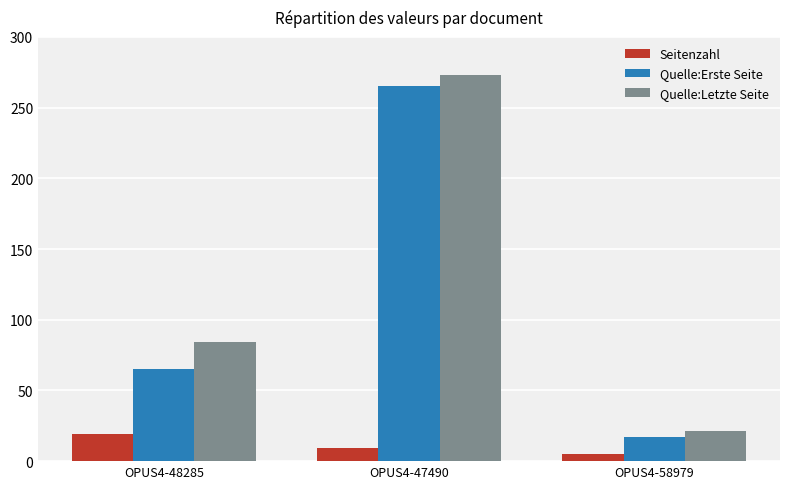

What is the value of the Seitenzahl bar at the 1st from the left?

19